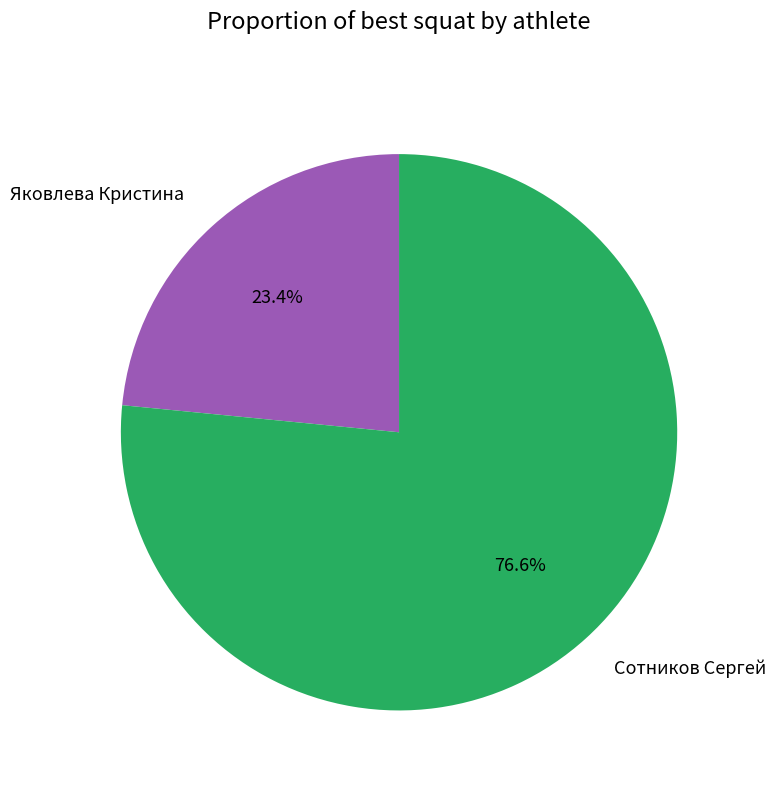

Rank the categories by value from lowest to highest.

Яковлева Кристина, Сотников Сергей